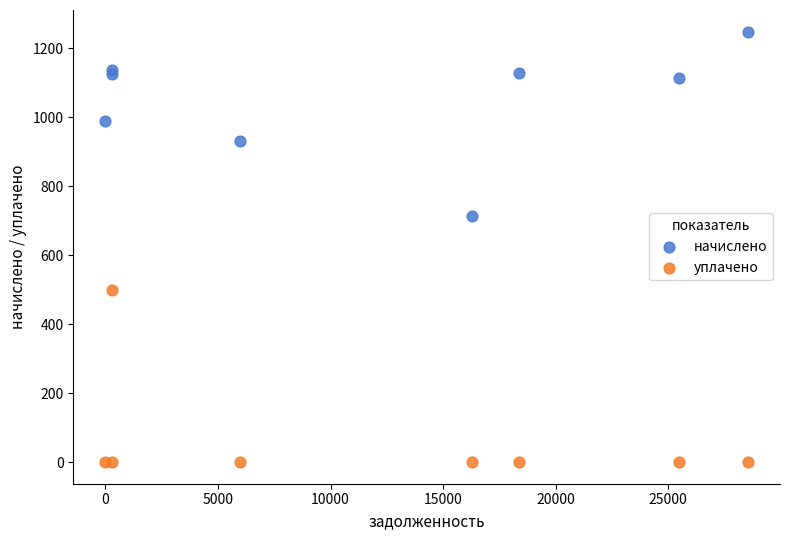

Which series contains the lowest Y value?

уплачено